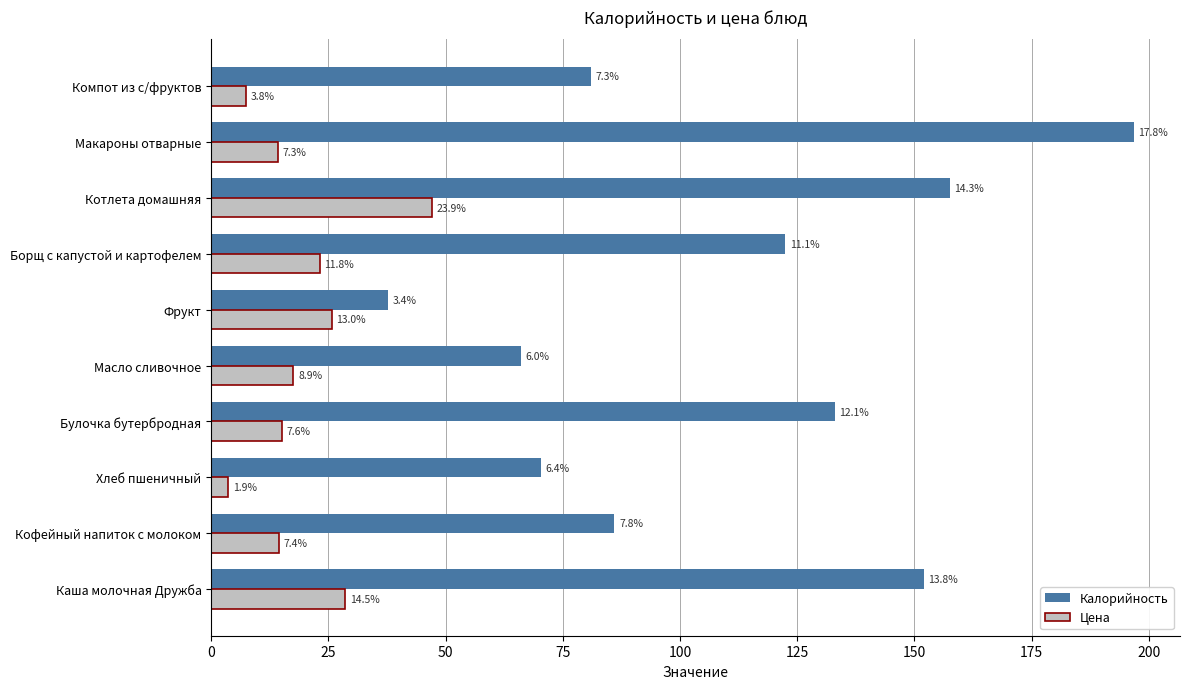

What is the highest value of the Калорийность series?

196.8